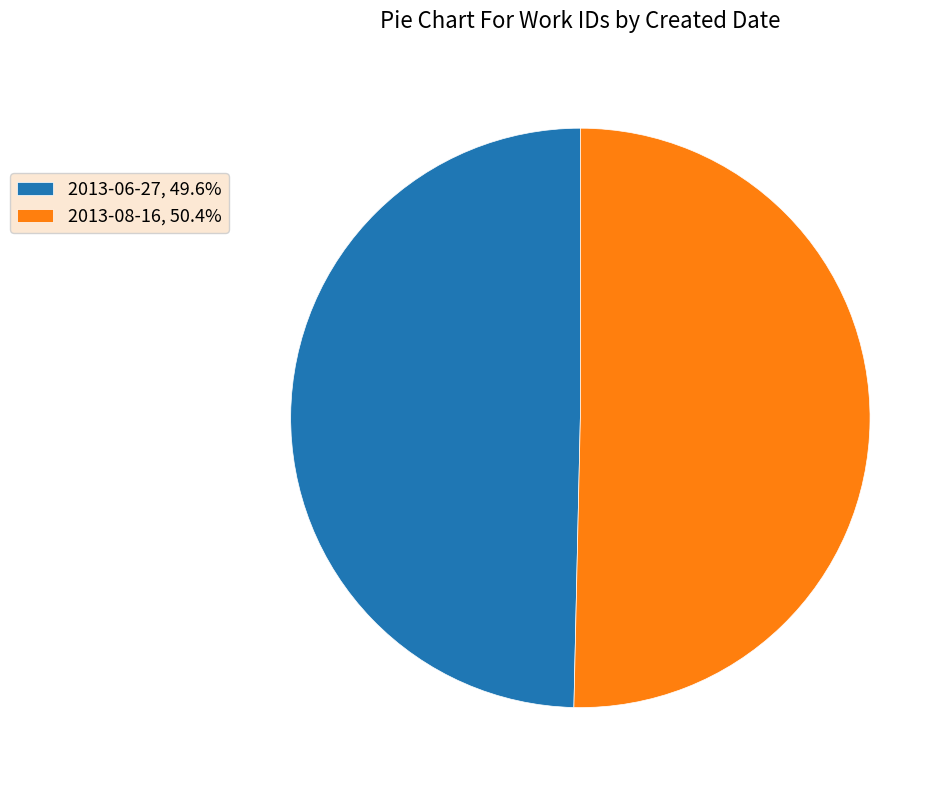

Is it true that 2013-06-27 is 64% of the pie?

False